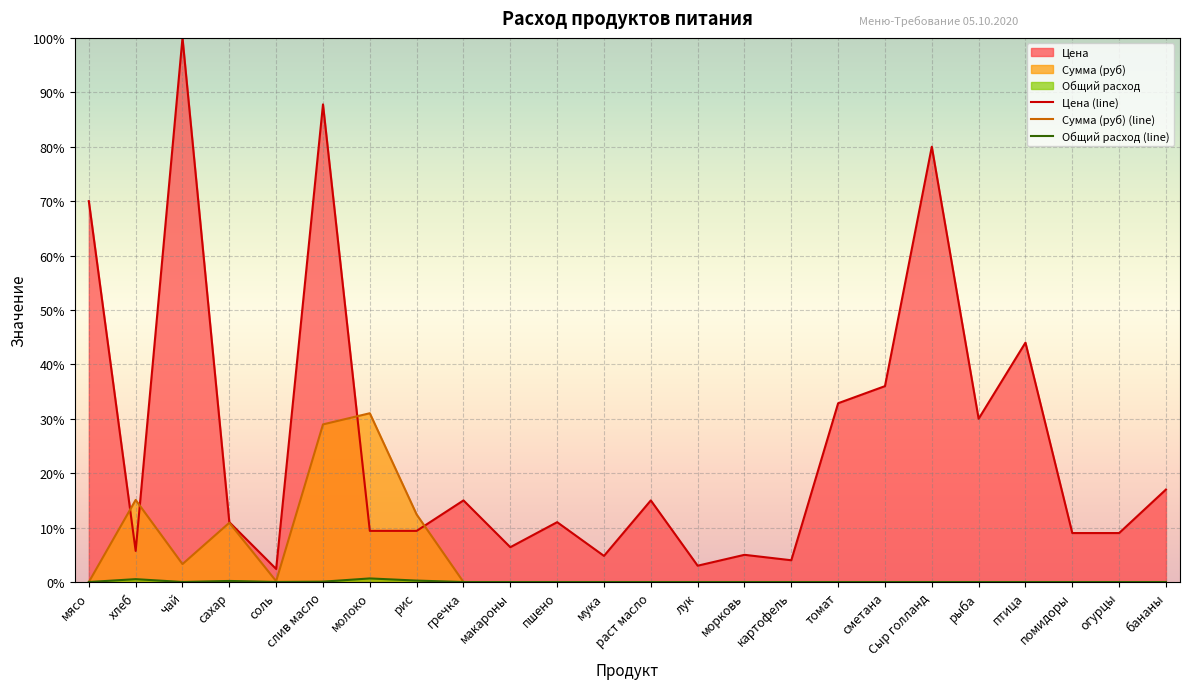

What is the highest value of the Сумма (руб) series?

31.0